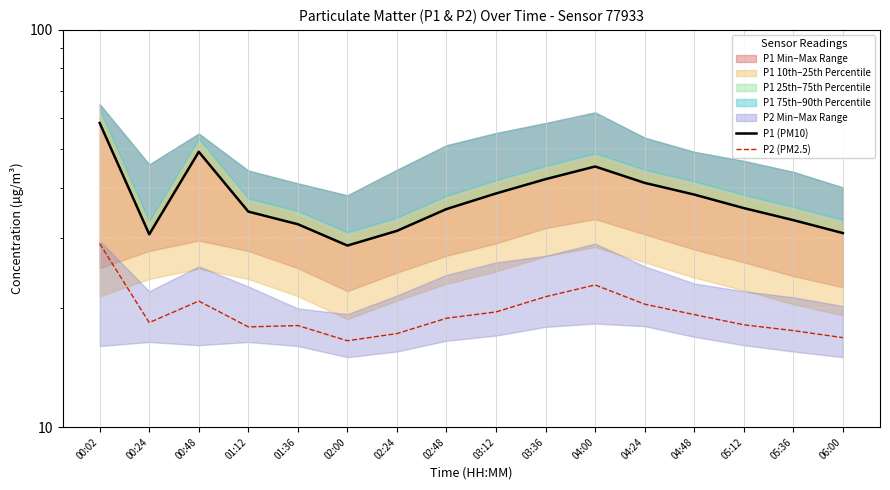

Is it true that P1 (PM10) equals 30.6 at 00:24?

True